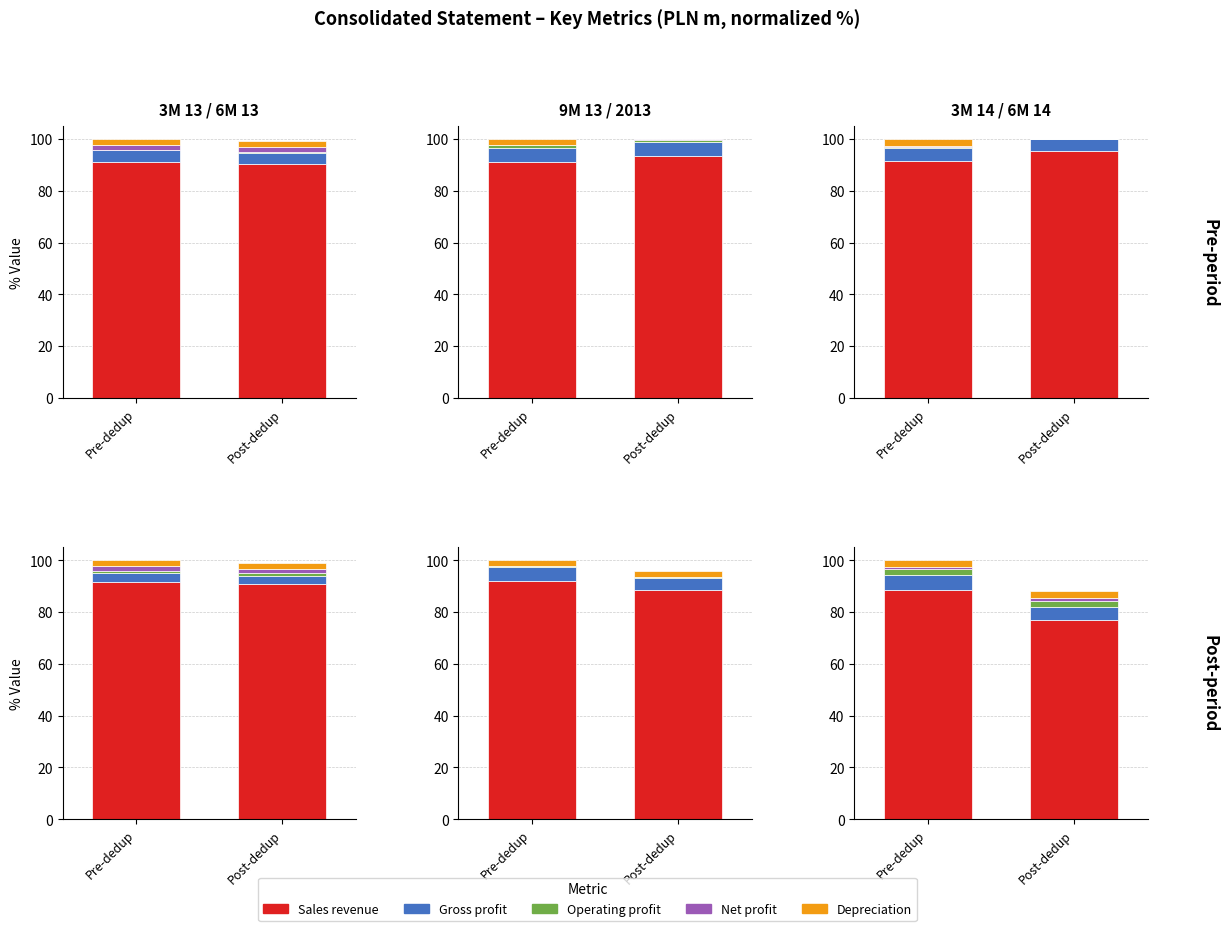

The Gross profit series shows 5.1 at Post-dedup. True or false?

True